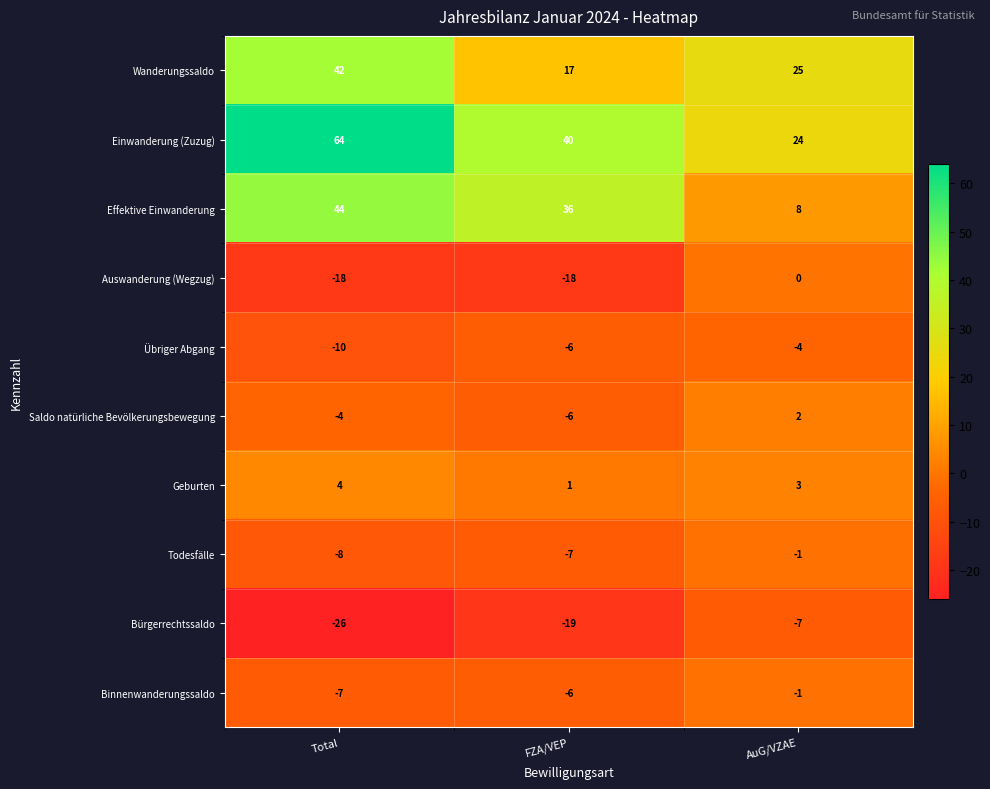

Reading right to left, extract all data points from this chart.

Wanderungssaldo: 25	17	42
Einwanderung (Zuzug): 24	40	64
Effektive Einwanderung: 8	36	44
Auswanderung (Wegzug): 0	-18	-18
Übriger Abgang: -4	-6	-10
Saldo natürliche Bevölkerungsbewegung: 2	-6	-4
Geburten: 3	1	4
Todesfälle: -1	-7	-8
Bürgerrechtssaldo: -7	-19	-26
Binnenwanderungssaldo: -1	-6	-7